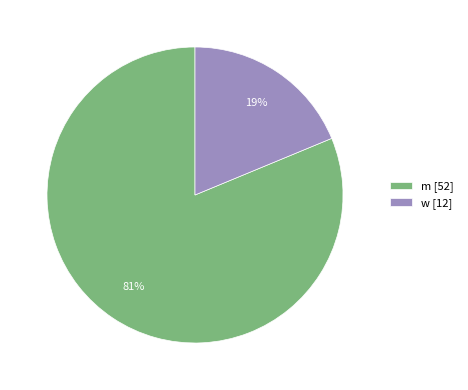

What is the smallest slice in the pie chart?

w